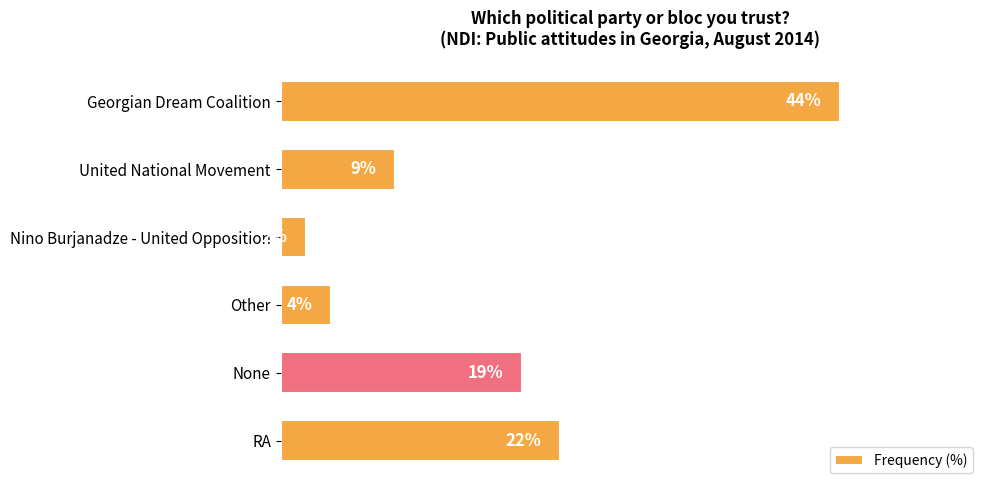

At which label is the value closest to 23?

RA